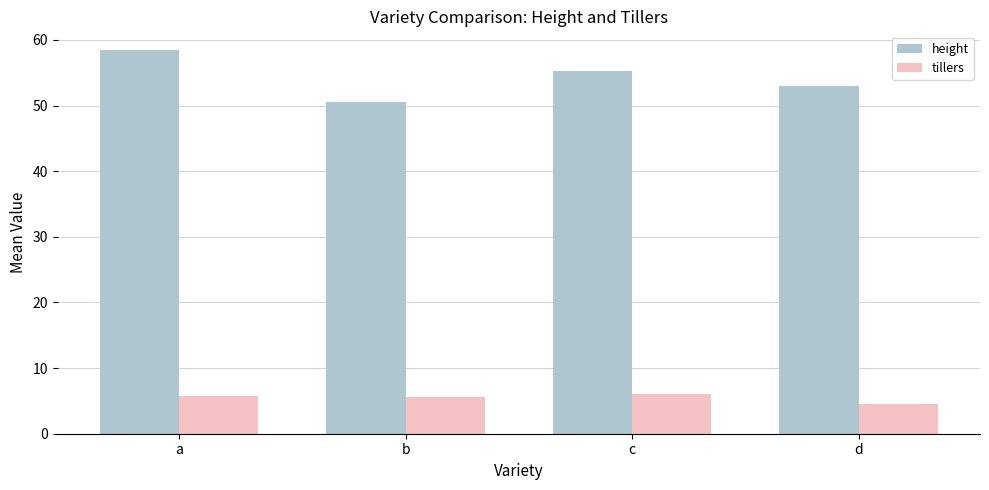

Which series changed the most between a and b?

height